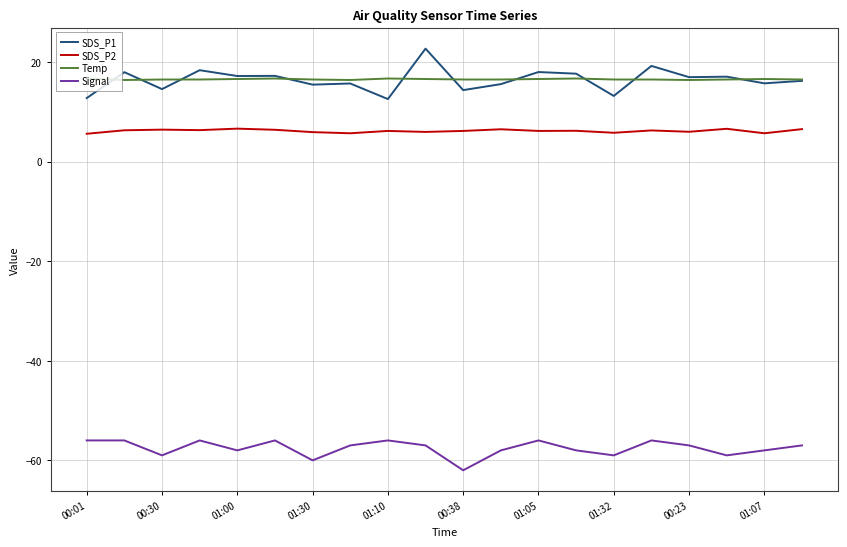

True or false: Signal has more than 1 points higher than both neighbors.

True